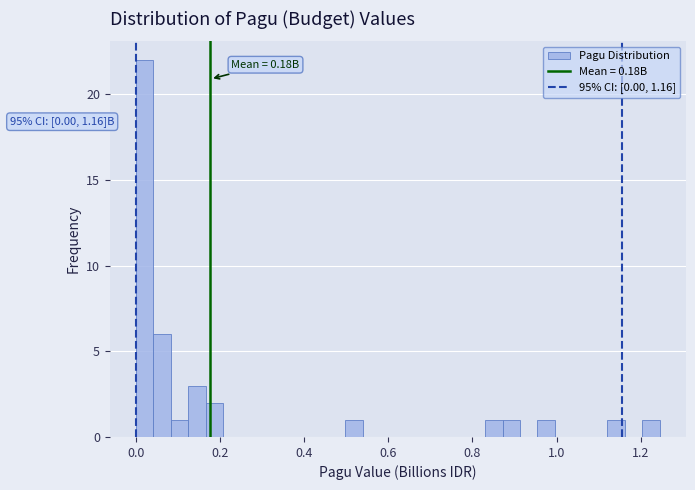

Read against the x-axis, roughly where is the centre of the tallest bar?

0.02